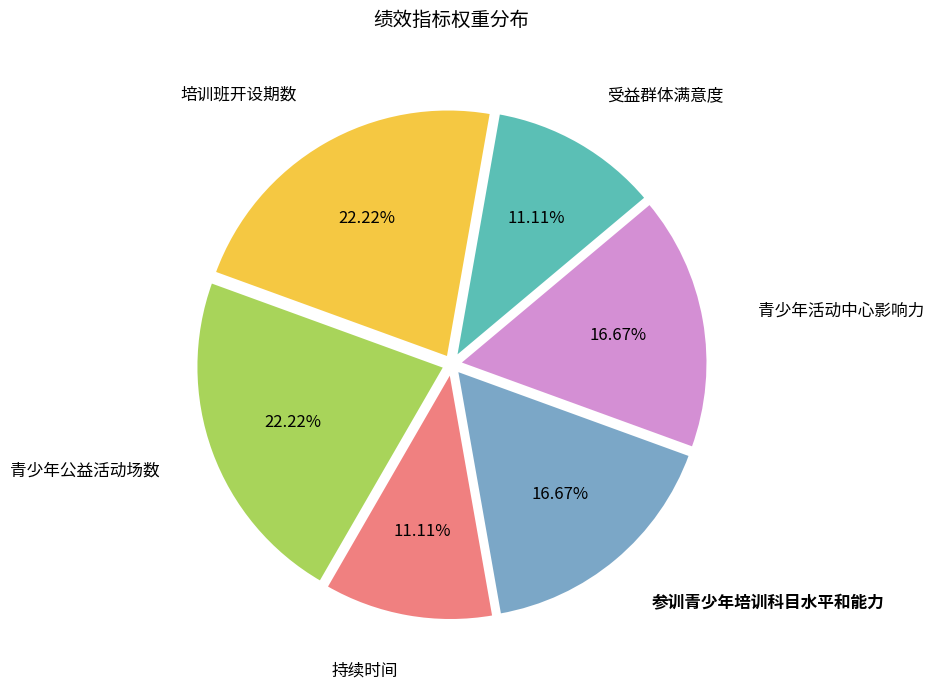

Does any single category account for the majority?

No